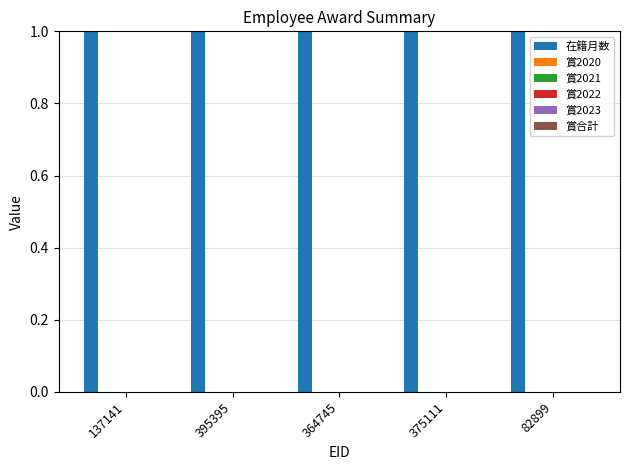

Count the number of categories in the chart.

5